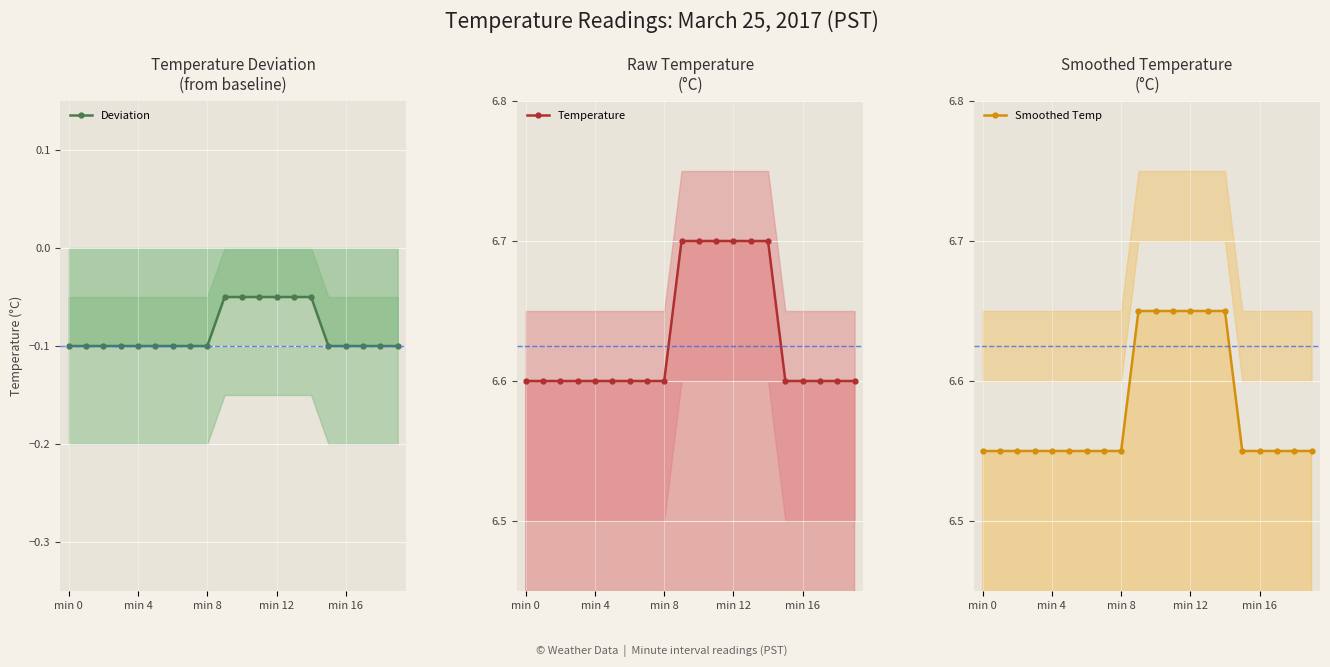

The Smoothed Temp series shows 3.7 at 18. True or false?

False